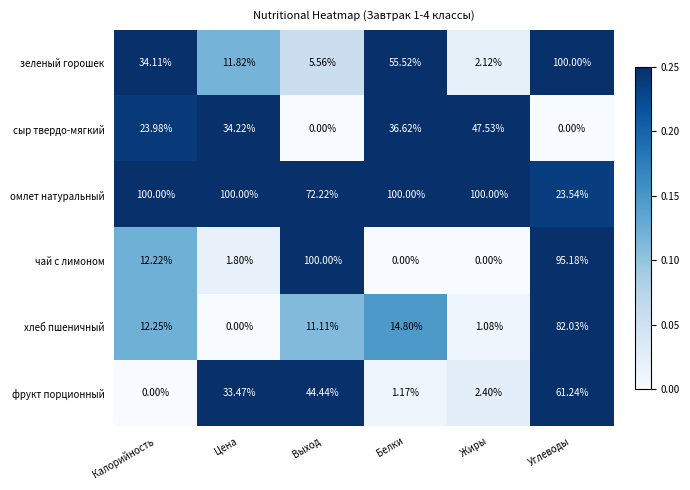

At which label is сыр твердо-мягкий closest to 23?

Калорийность